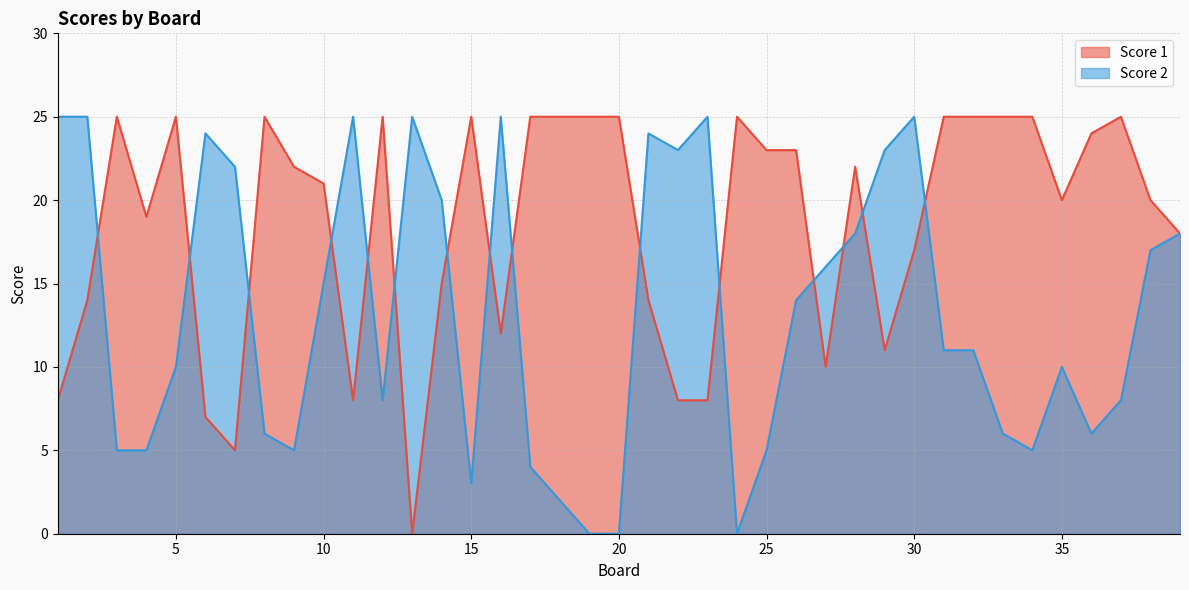

What value does the Score 2 series have at 9?

5